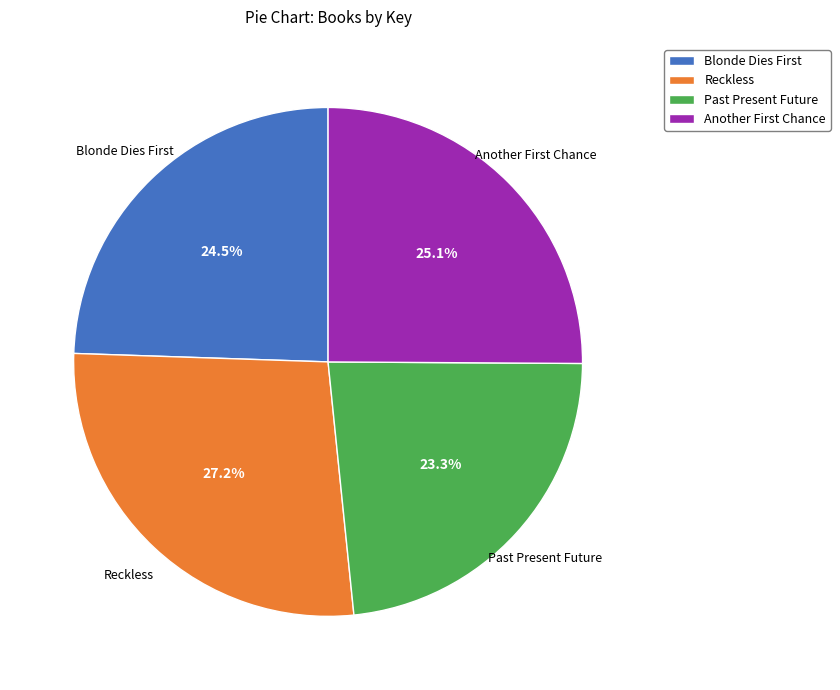

How many segments does this pie chart have?

4